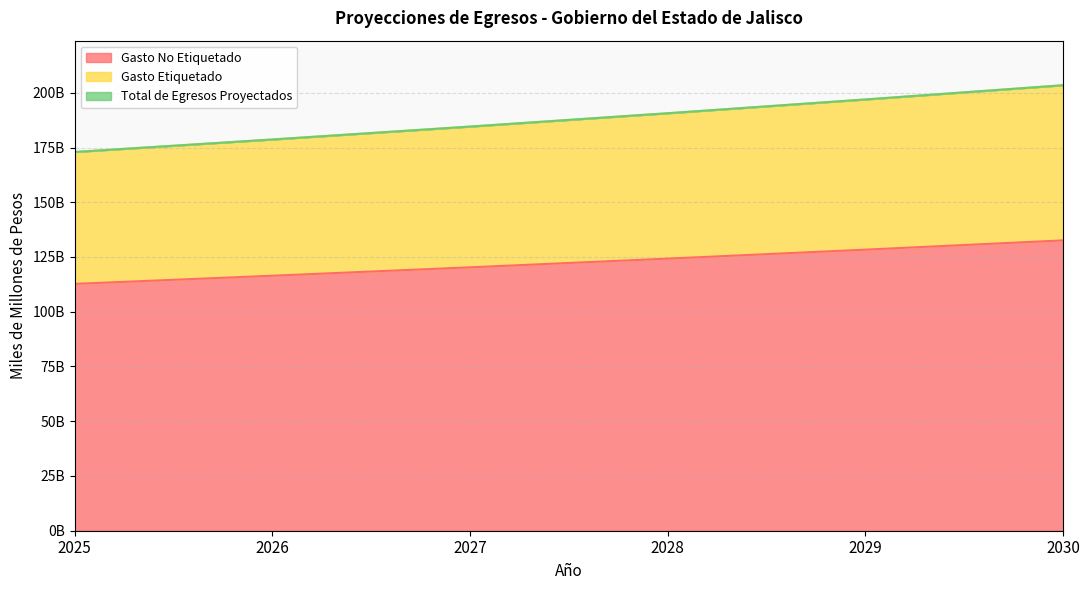

Reading left to right, what are all the values shown in this chart?

Gasto No Etiquetado: 2025=112.7	2026=116.4	2027=120.3	2028=124.3	2029=128.4	2030=132.6
Gasto Etiquetado: 2025=173.0	2026=178.7	2027=184.6	2028=190.7	2029=196.9	2030=203.4
Total de Egresos Proyectados: 2025=173.0	2026=178.7	2027=184.6	2028=190.7	2029=196.9	2030=203.4